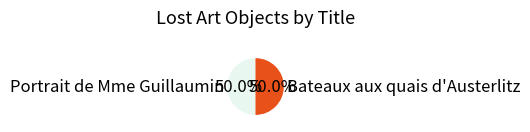

True or false: Bateaux aux quais d'Austerlitz accounts for 55% of the total.

False